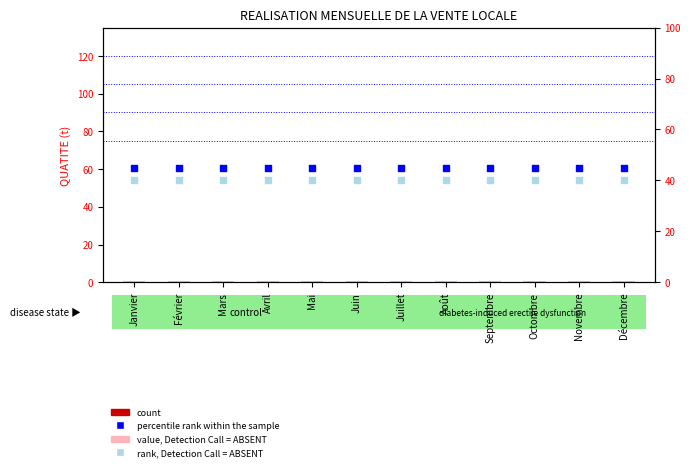

Is the value of value, Detection Call = ABSENT at Janvier greater than the value of count at Février?

Yes